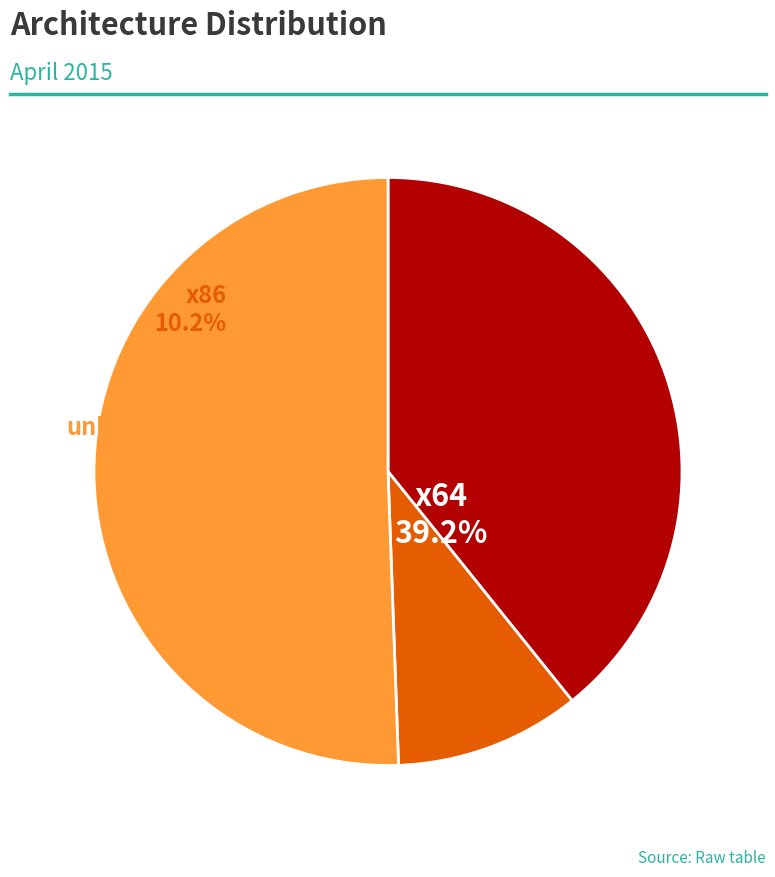

Do unknown (2015-04-04) and x64 (2015-04-04) together represent more than half of the pie?

Yes